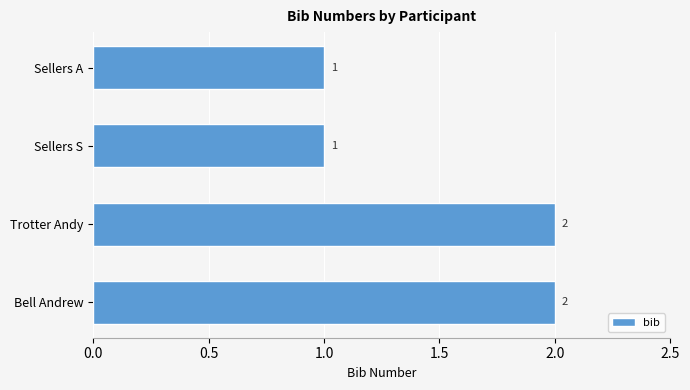

What is the sum of all values?

6